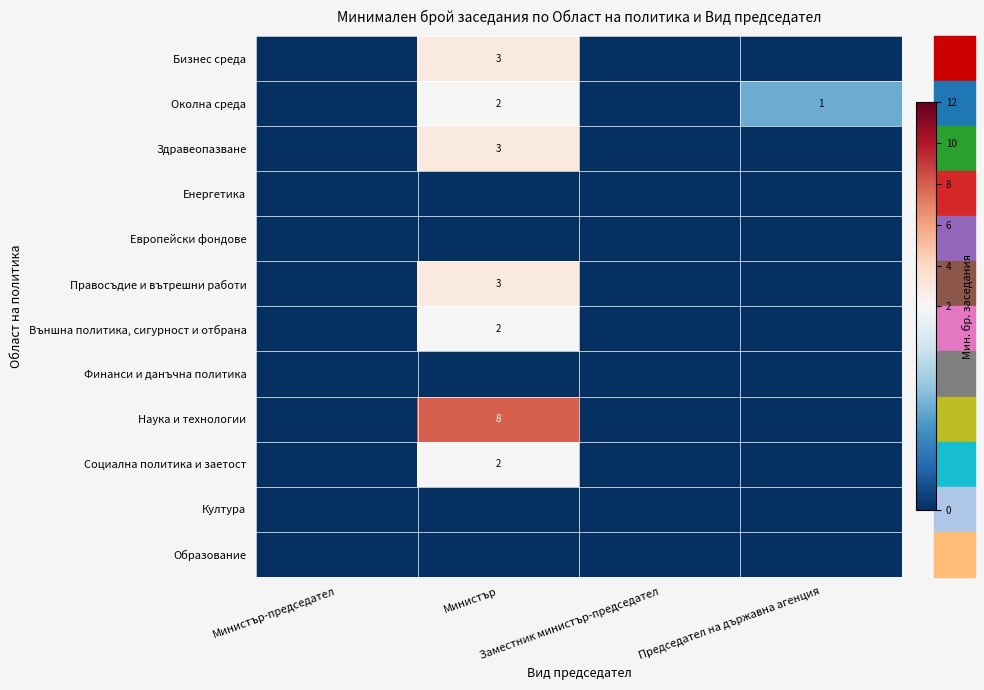

Is the value of Бизнес среда at Заместник министър-председател greater than the value of Околна среда at Заместник министър-председател?

No